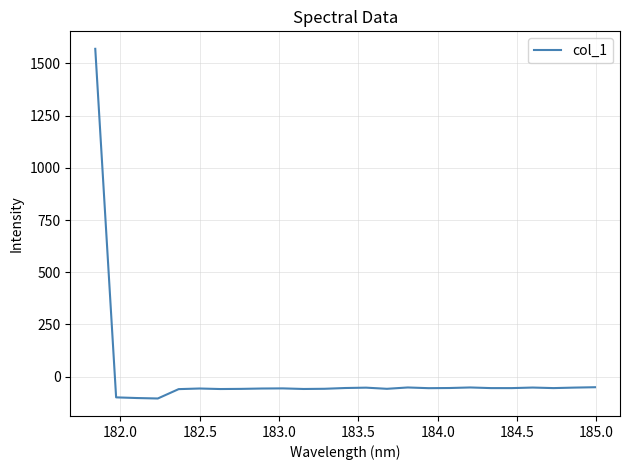

Is this an area chart (filled region under the line)?

No